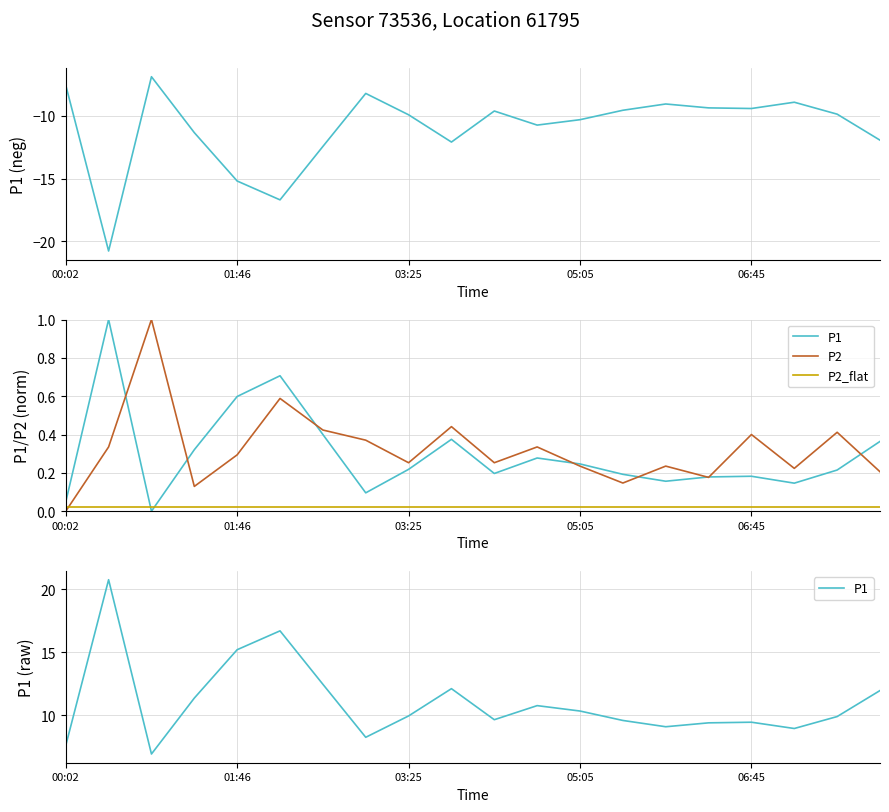

What is the spread (max minus min) of values at 9?

12.1